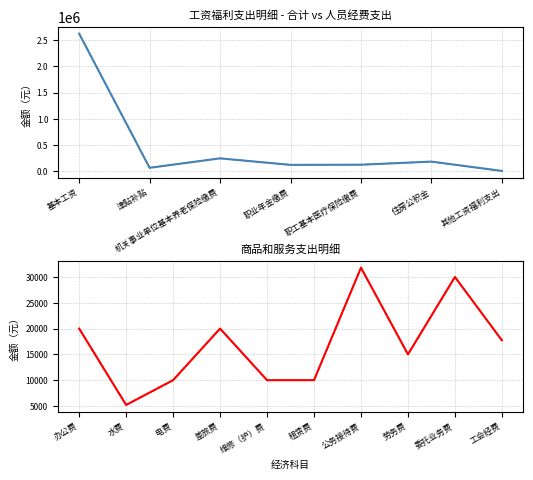

What is the value of the 合计 point at the 2nd from the left?

67830